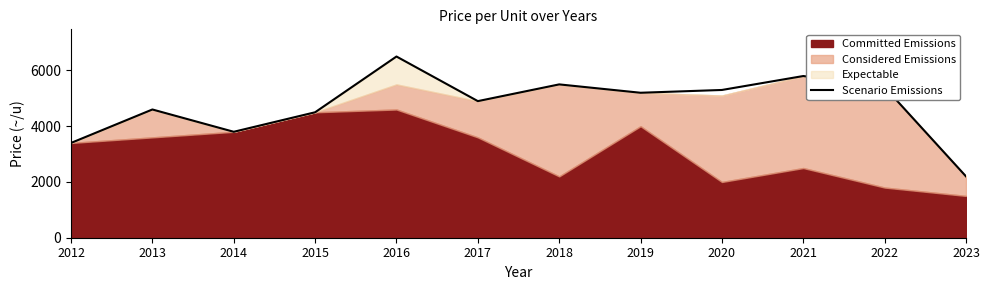

What is the change in value from 2013 to 2017?

+300